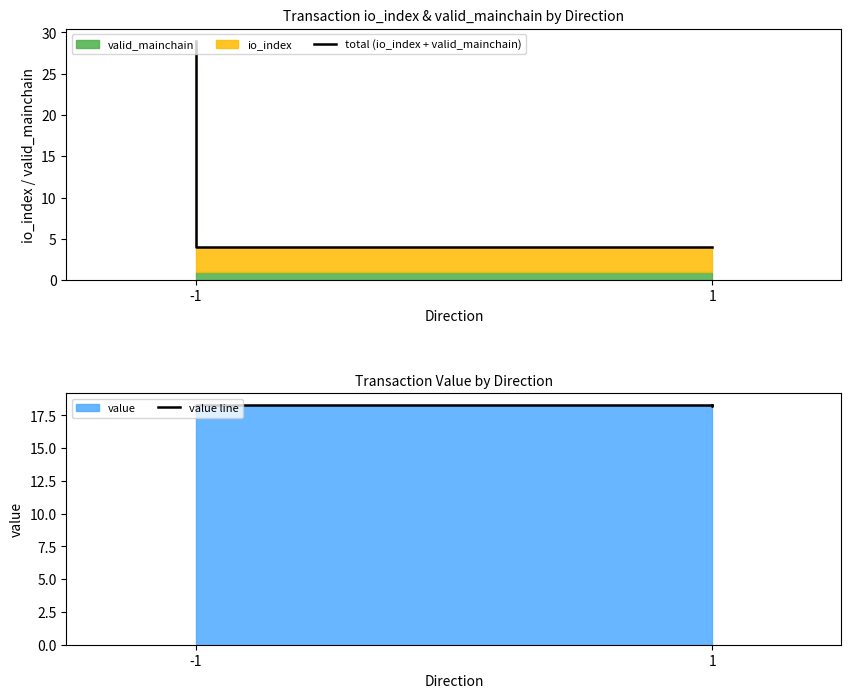

What is the difference between the maximum and minimum values in the total (io_index + valid_mainchain) series?

25.0